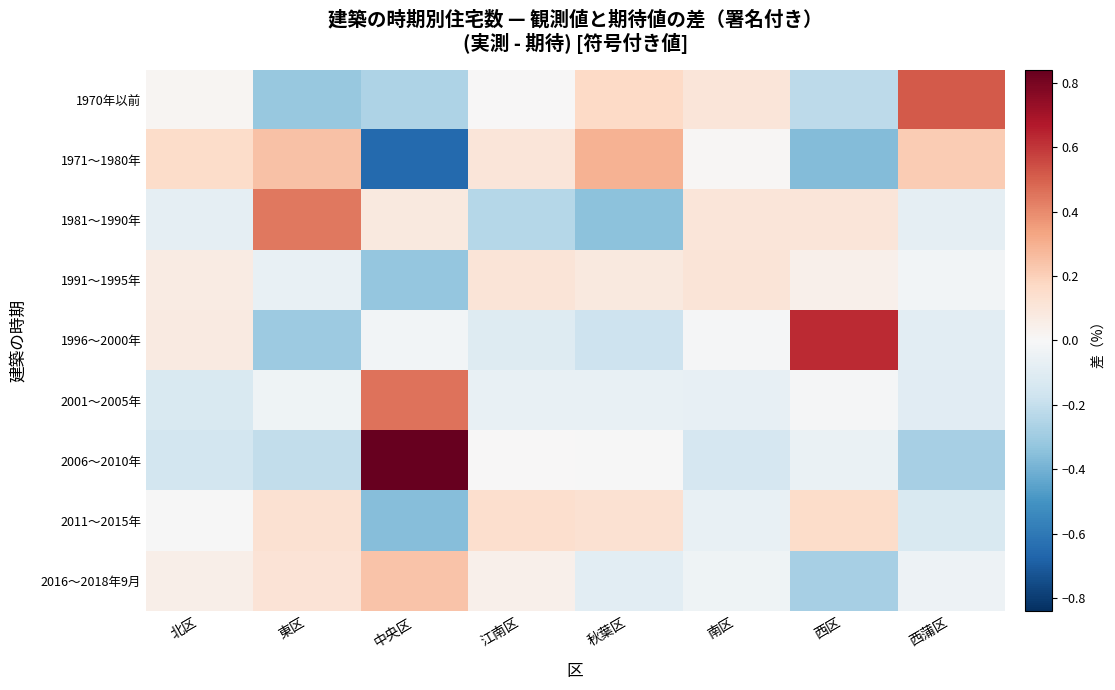

Which series has the widest spread of values?

2006～2010年